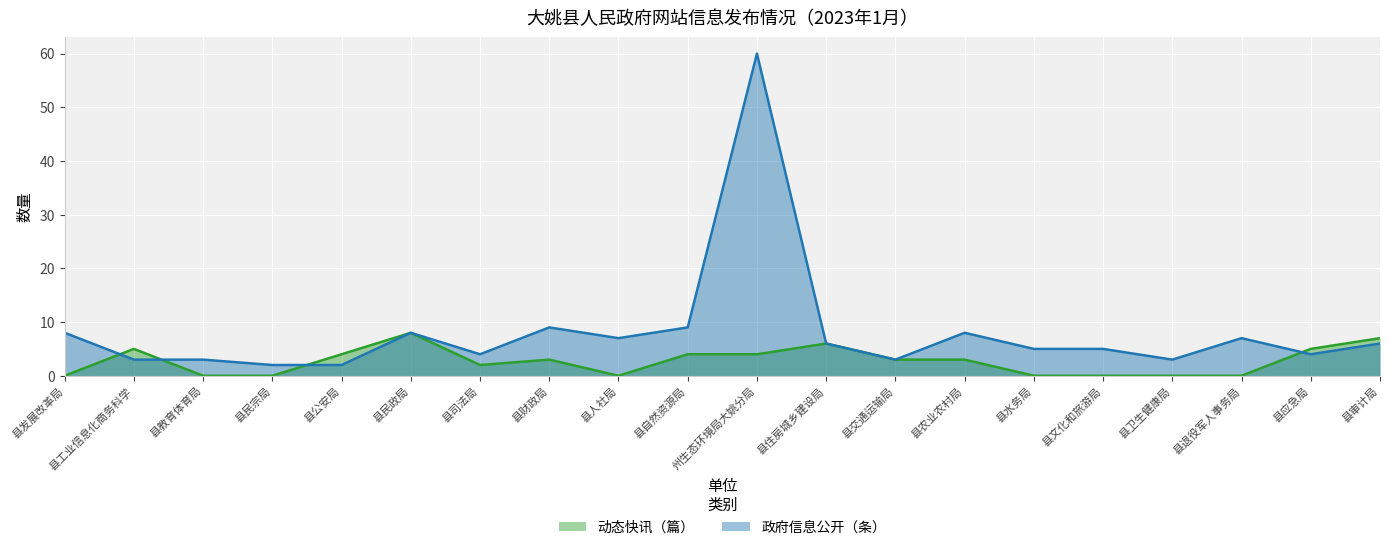

Which series changed the most between 县农业农村局 and 县水务局?

动态快讯（篇）